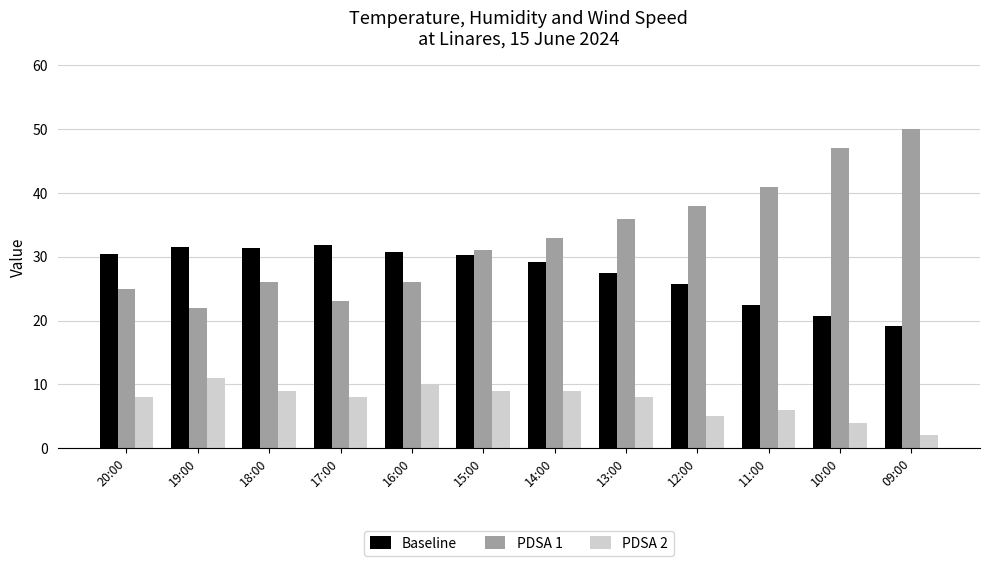

At which label does PDSA 1 reach its peak?

09:00